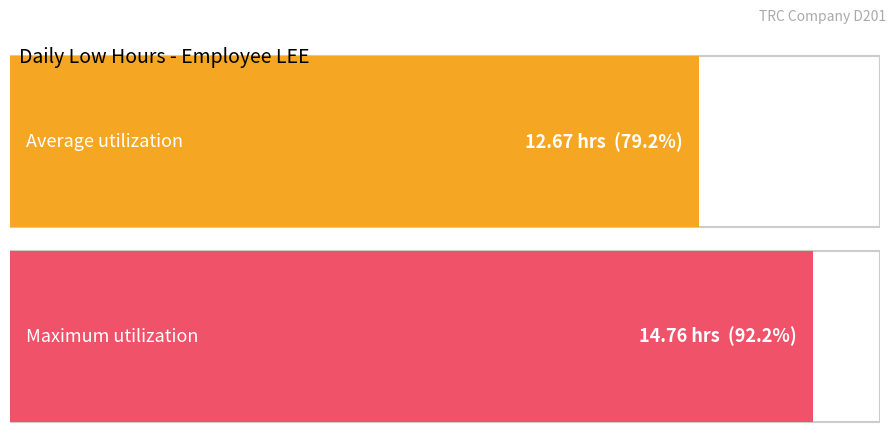

What is the difference between the values at 31 and 13?

2.1